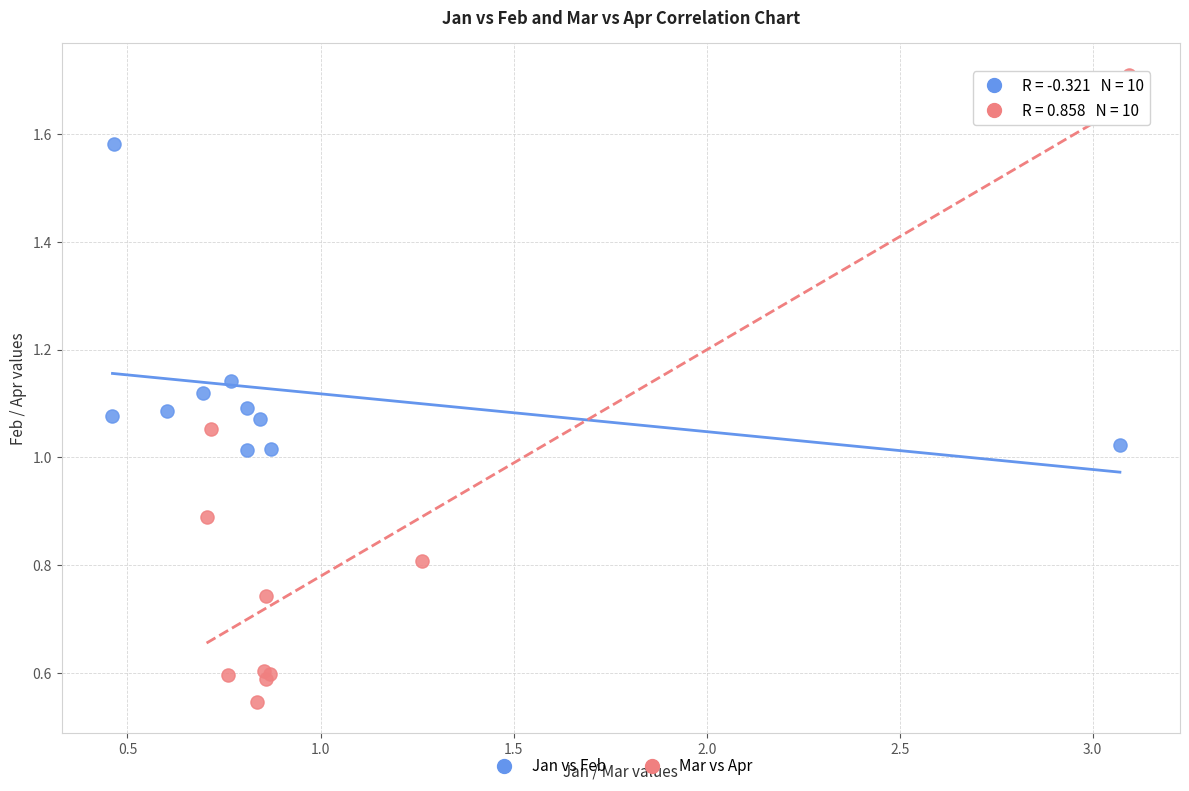

Which series has the largest Y range (max minus min)?

Mar vs Apr